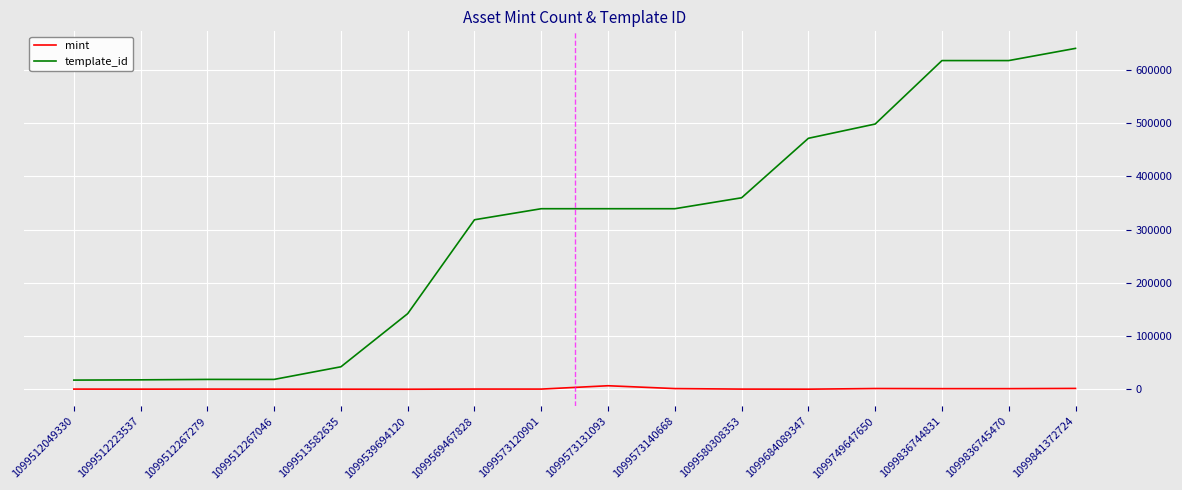

How many categories are shown in the chart?

16